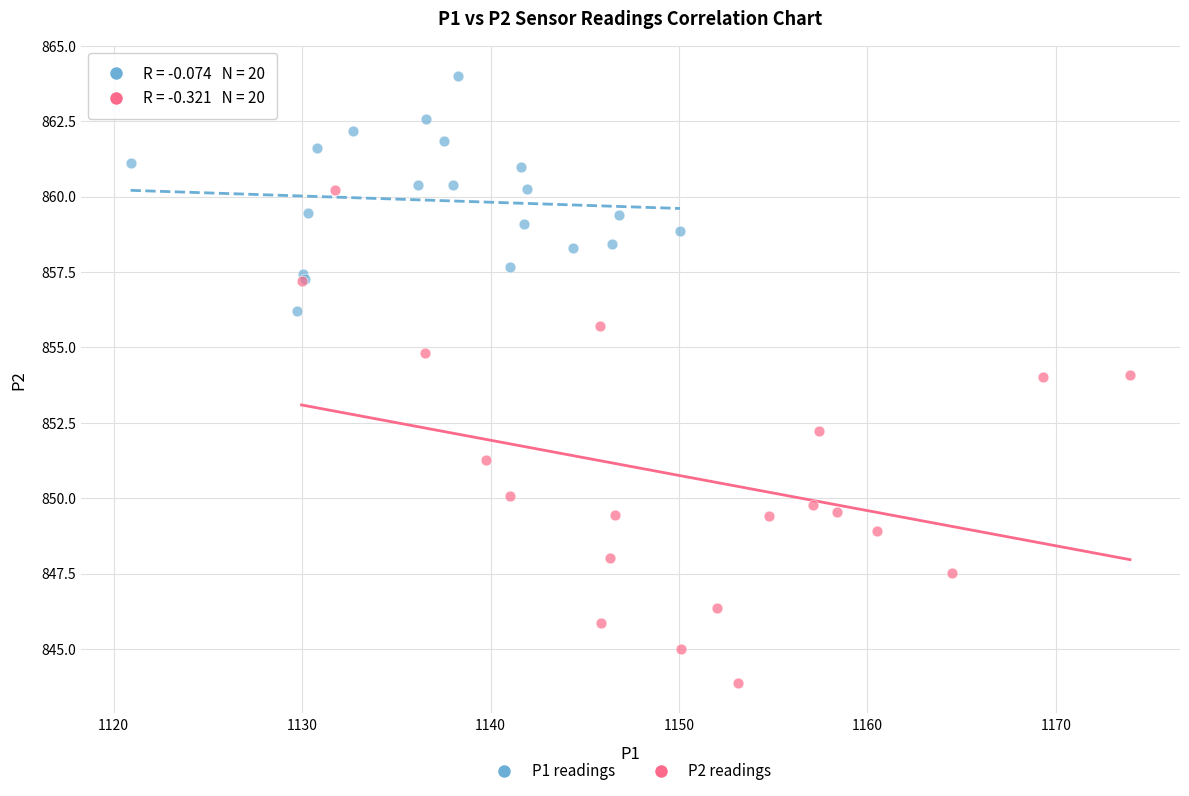

Which series has the widest spread of Y values?

P2 readings